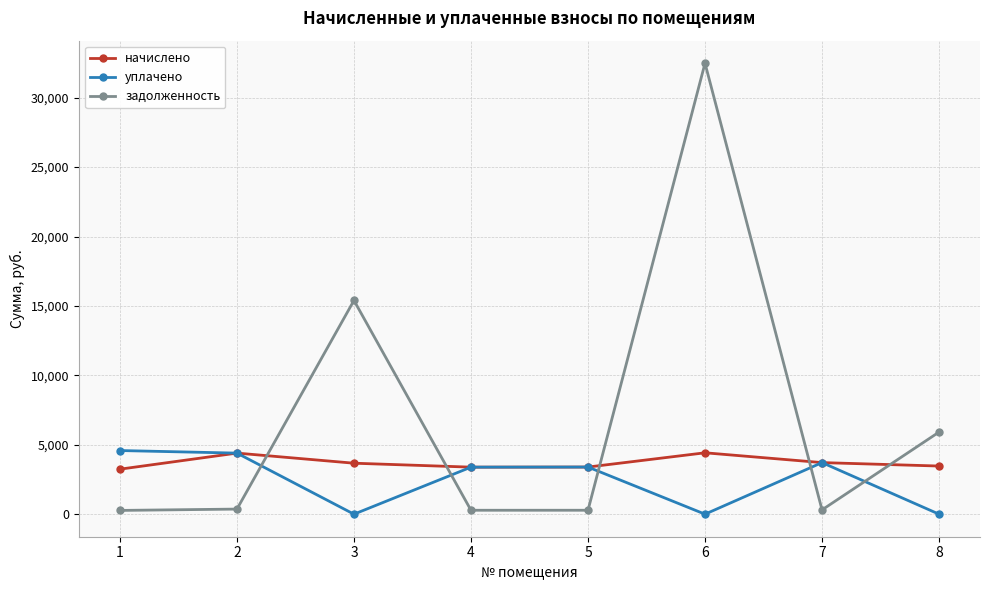

True or false: начислено has more than 1 interior local peaks.

True